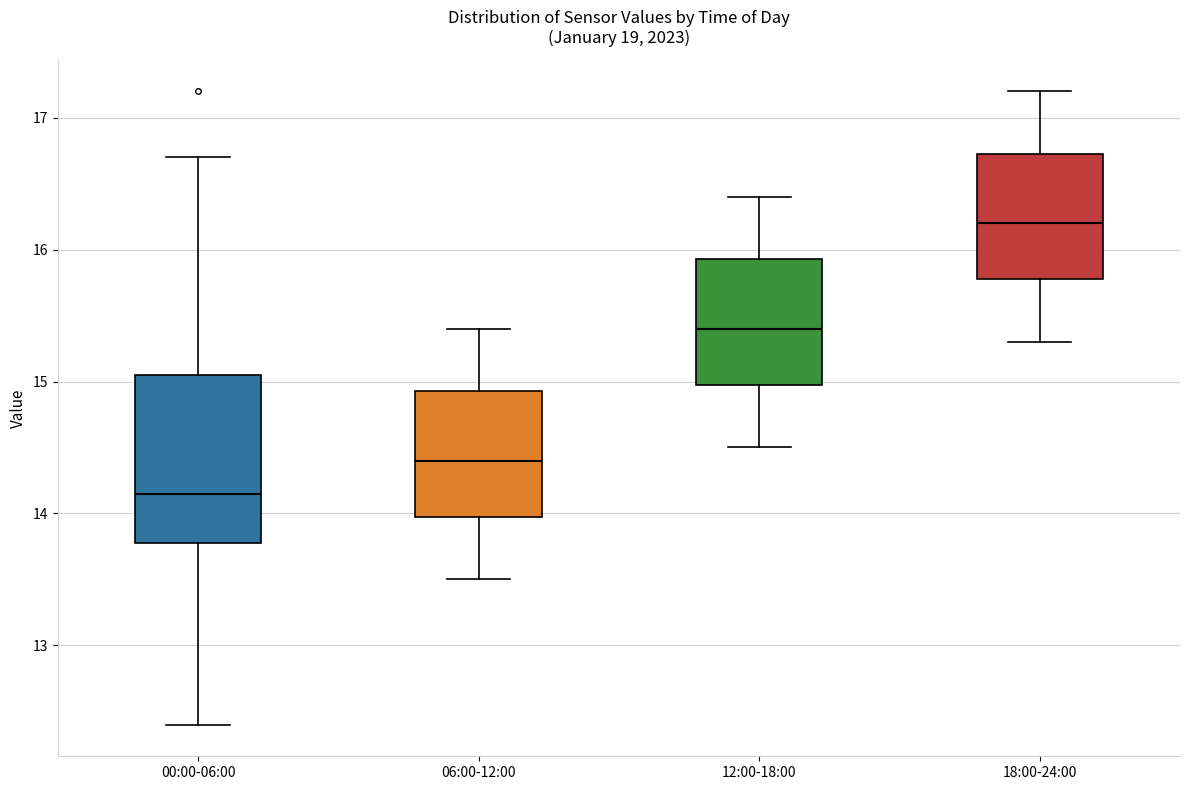

Reading left to right, transcribe this box plot: for each box, give where its median line is, the range the box spans, and where its two whiskers end, as read against the y-axis. The values are not printed on the chart, so give them approximately, as read against the axis.

00:00-06:00: median 14.2, box 13.8 to 15.1, whiskers 12.4 to 16.7
06:00-12:00: median 14.4, box 14.0 to 14.9, whiskers 13.5 to 15.4
12:00-18:00: median 15.4, box 15.0 to 15.9, whiskers 14.5 to 16.4
18:00-24:00: median 16.2, box 15.8 to 16.7, whiskers 15.3 to 17.2